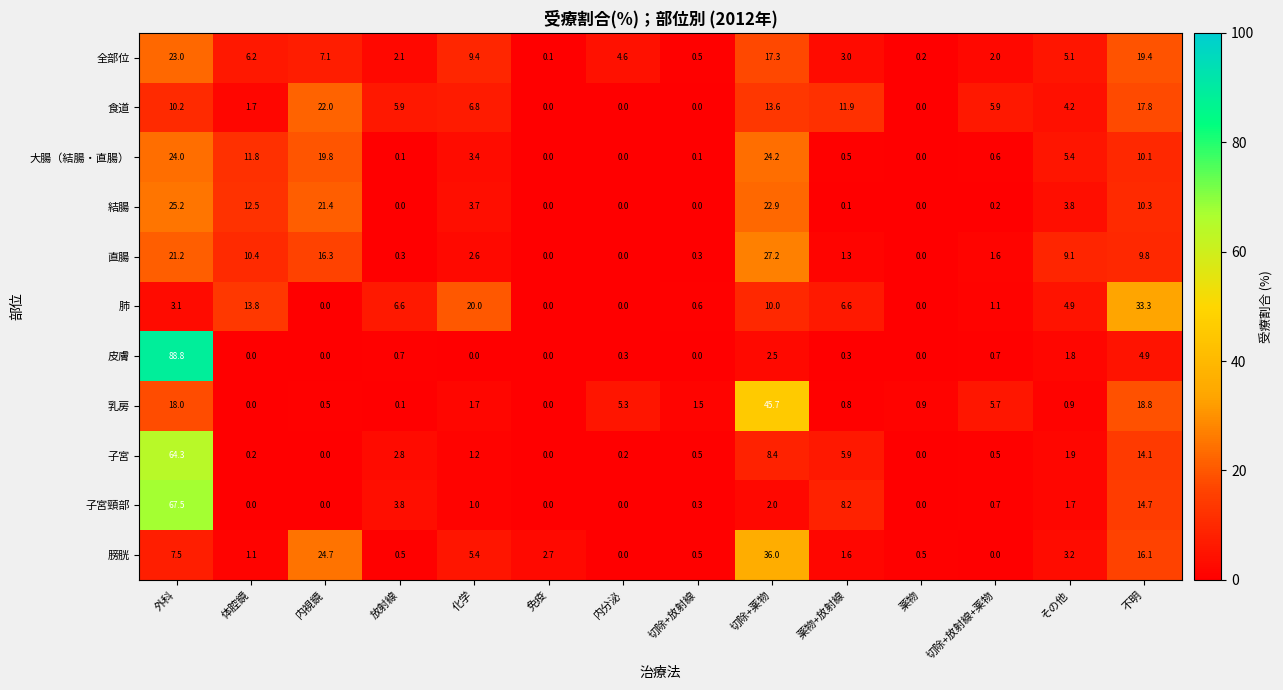

What is the average value of the 大腸（結腸・直腸） series?

7.1